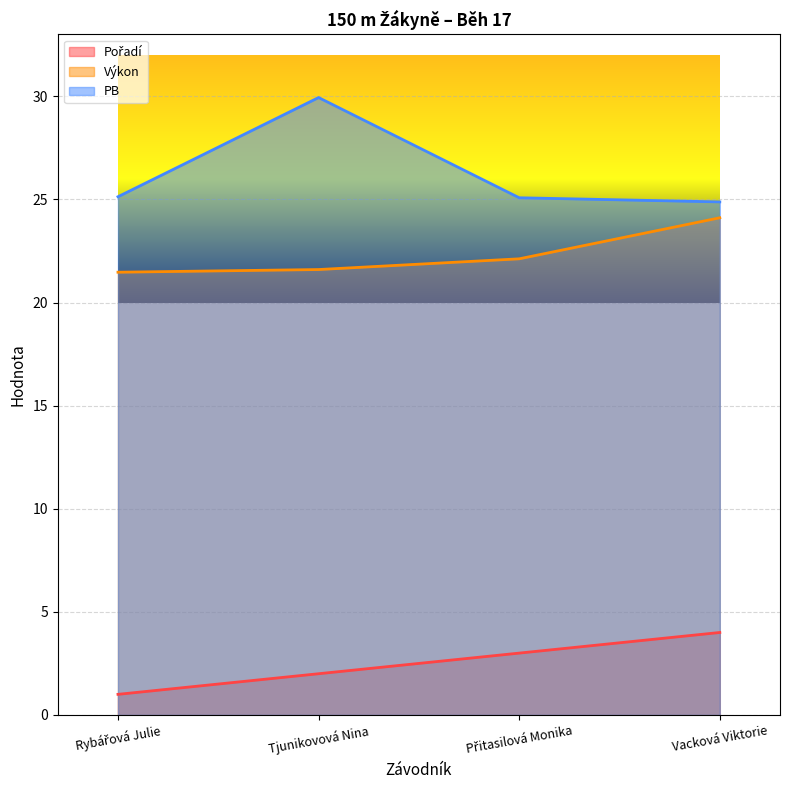

What is the label of the 1st point from the left?

Rybářová Julie